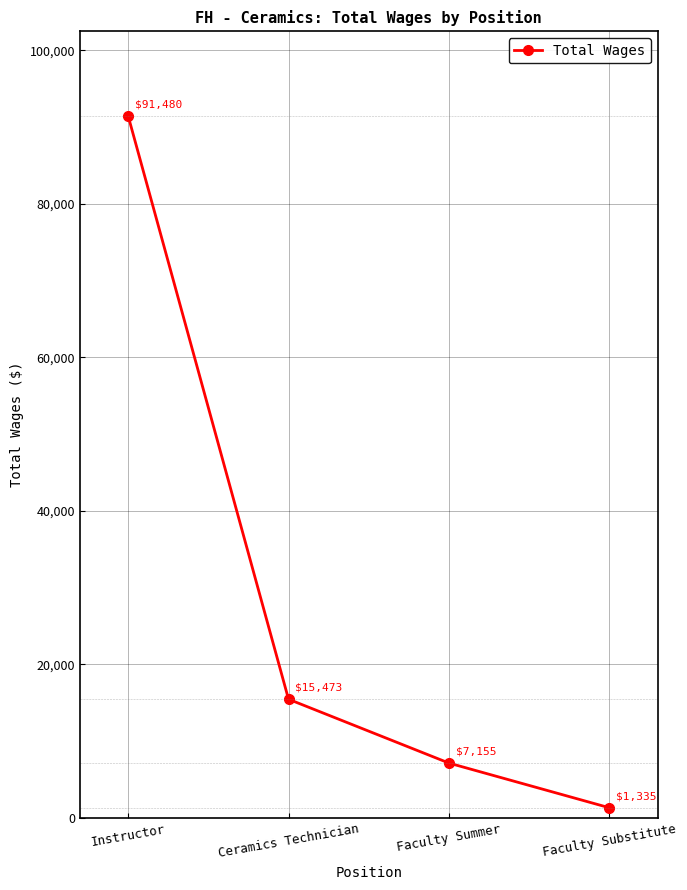

Between Ceramics Technician and Instructor, which is larger?

Instructor